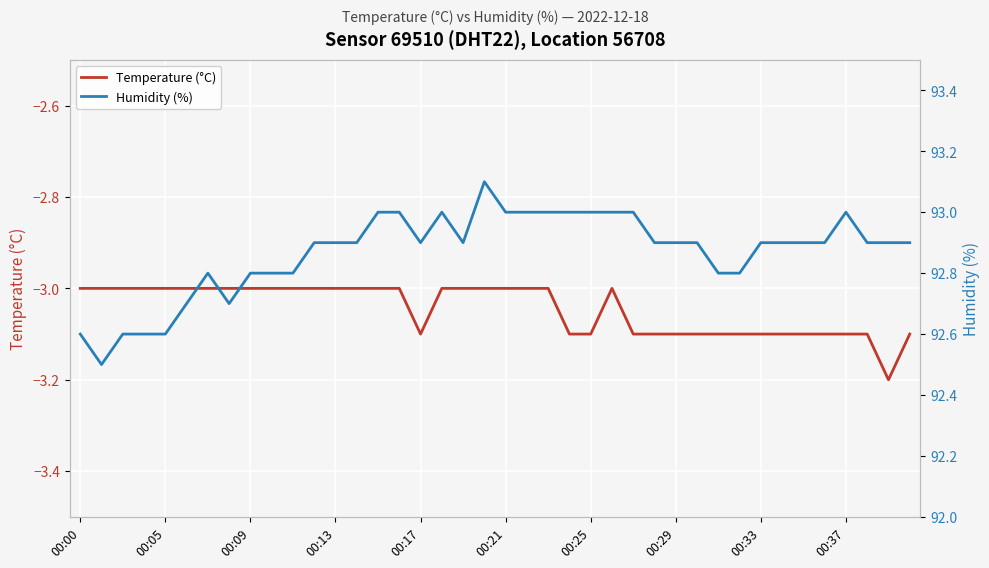

What is the spread (max minus min) of values at 11?

95.9